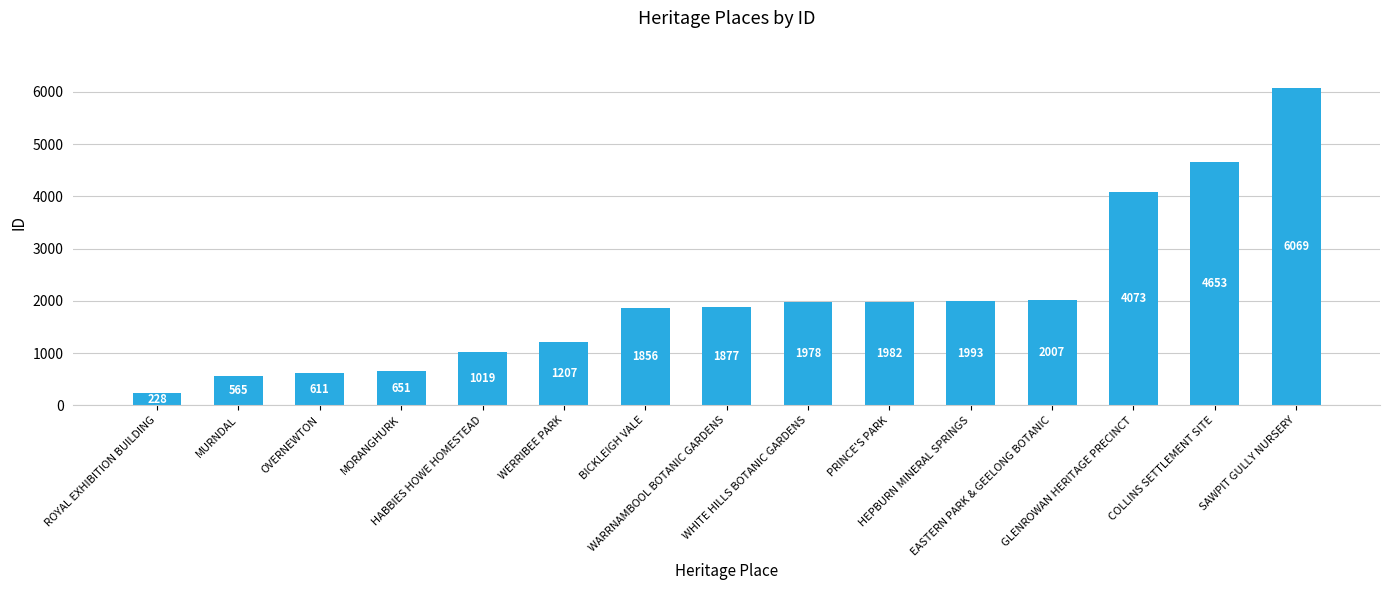

What is the approximate value at PRINCE'S PARK?

1982